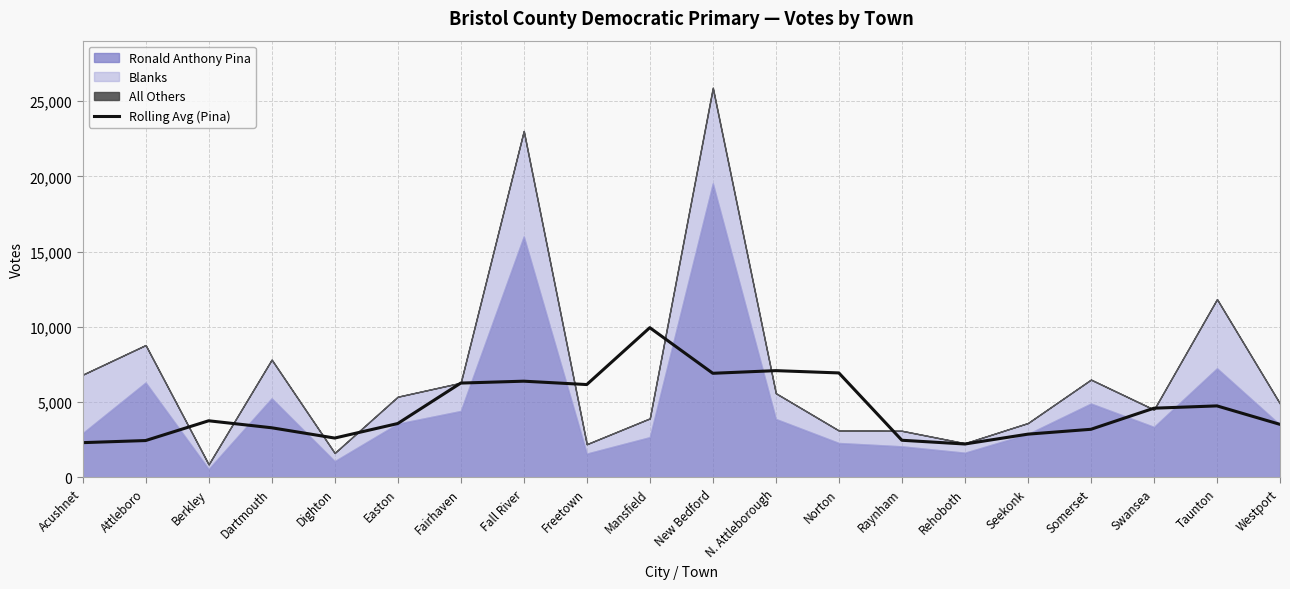

The value of Rolling Avg (Pina) at N. Attleborough is 4113.3. True or false?

False